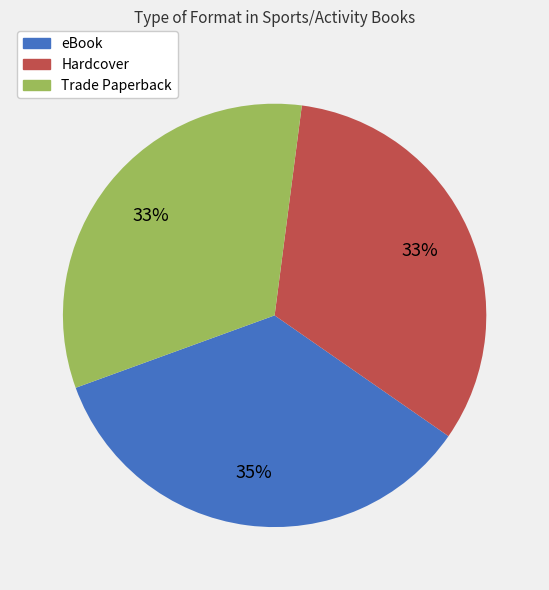

What is the ratio of the value at Trade Paperback to the value at Hardcover?

1.0